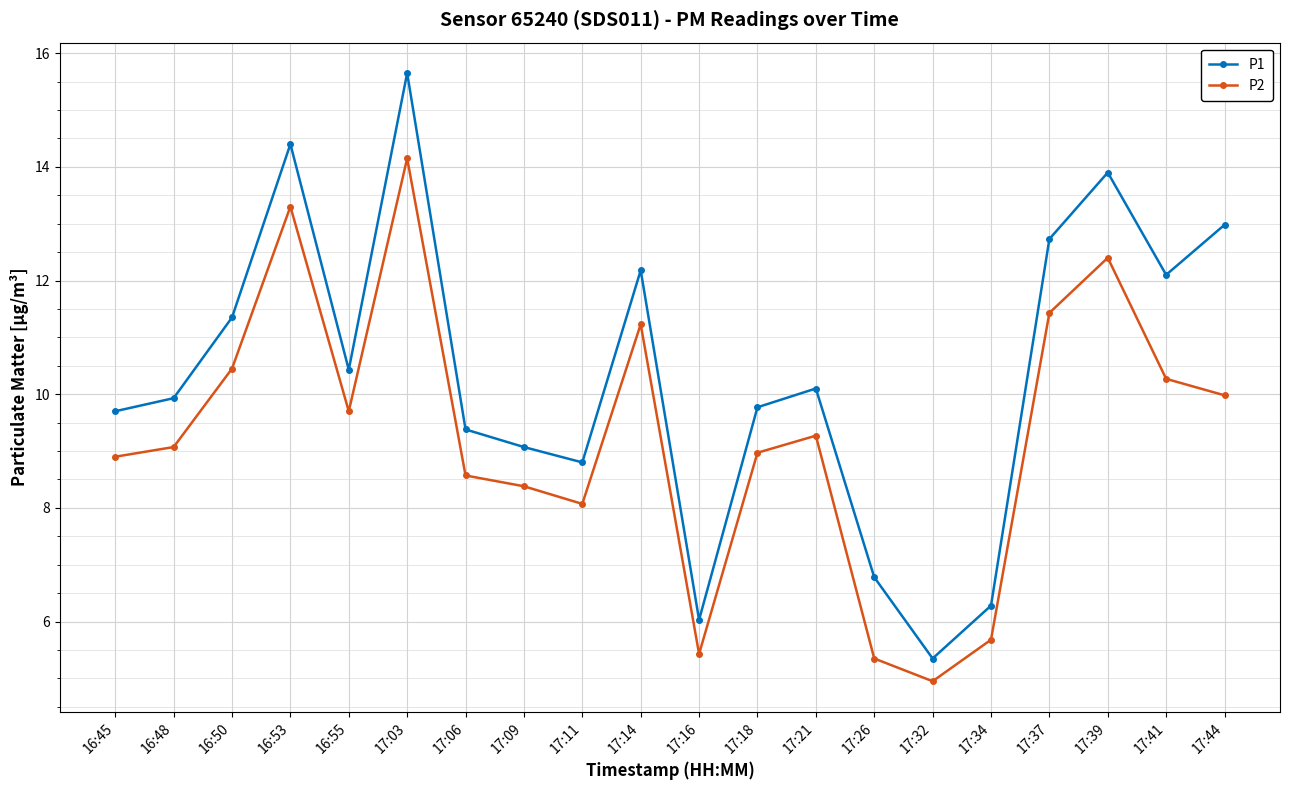

Between 17:06 and 17:26, which series saw the biggest shift?

P2